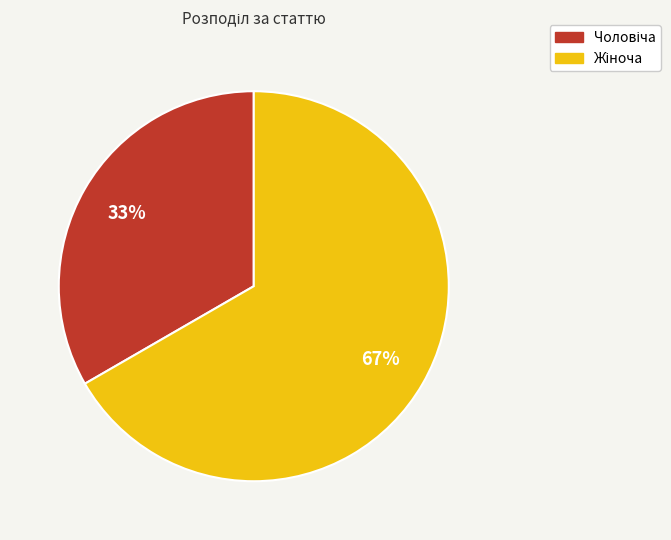

To the nearest percent, what is the average slice percentage?

50%